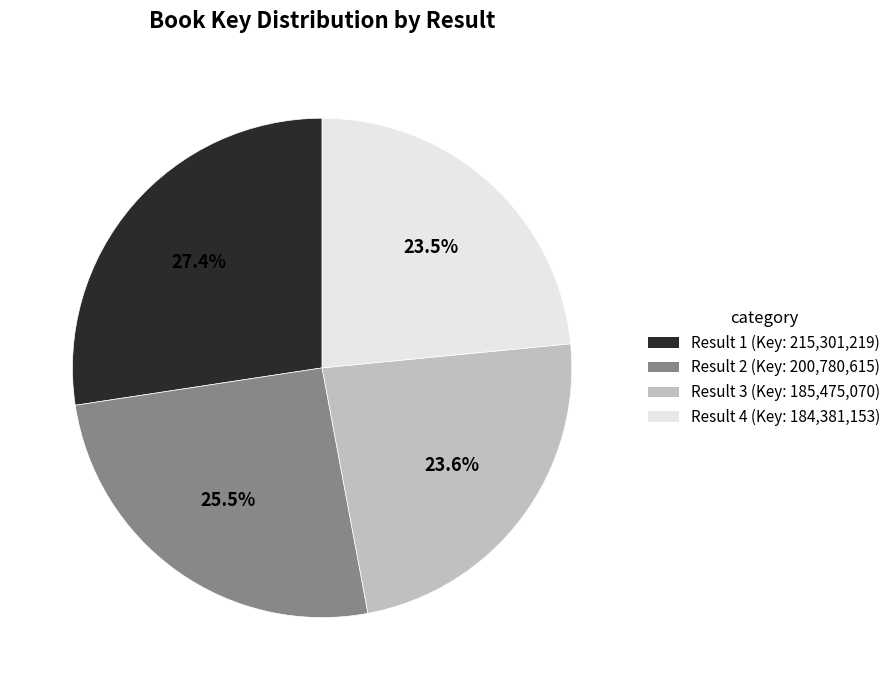

Is there any slice that represents more than half of the pie?

No